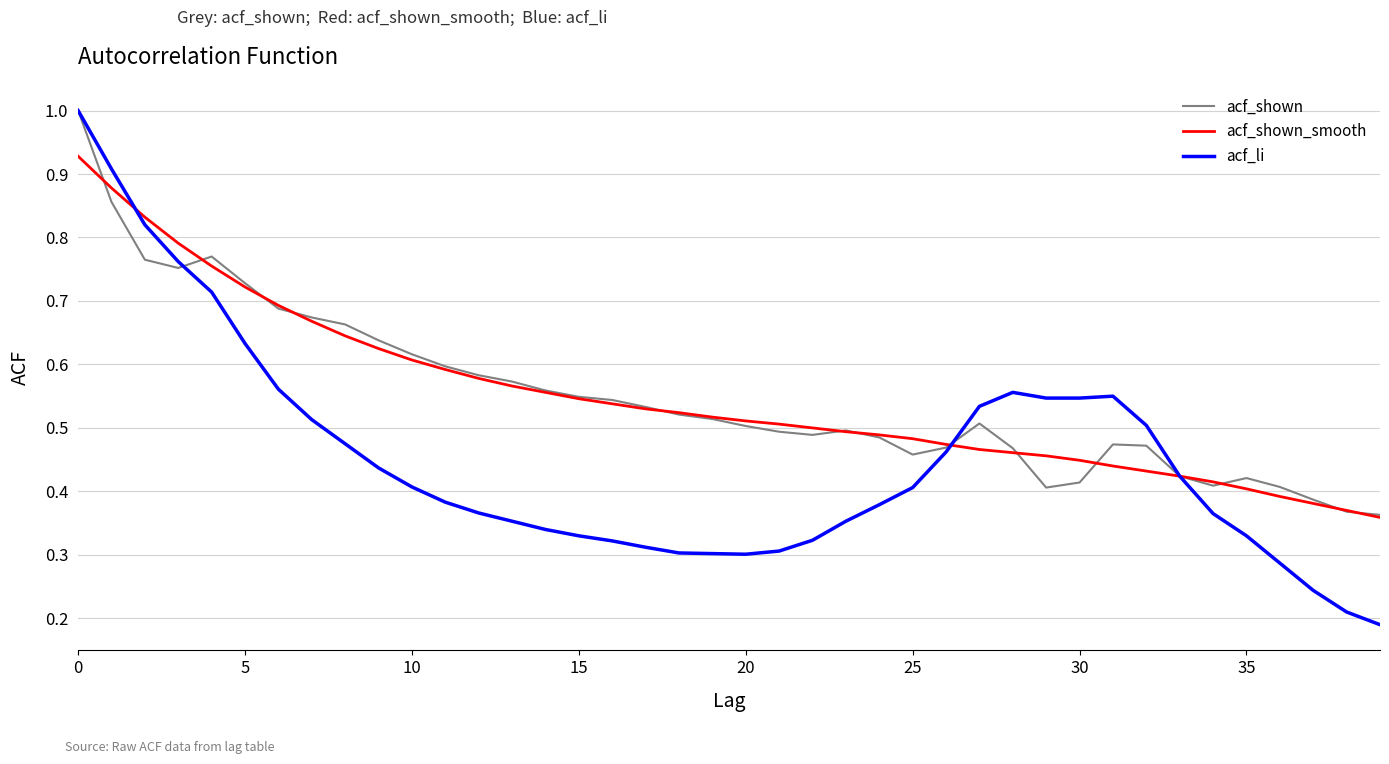

How many categories are shown in the chart?

40